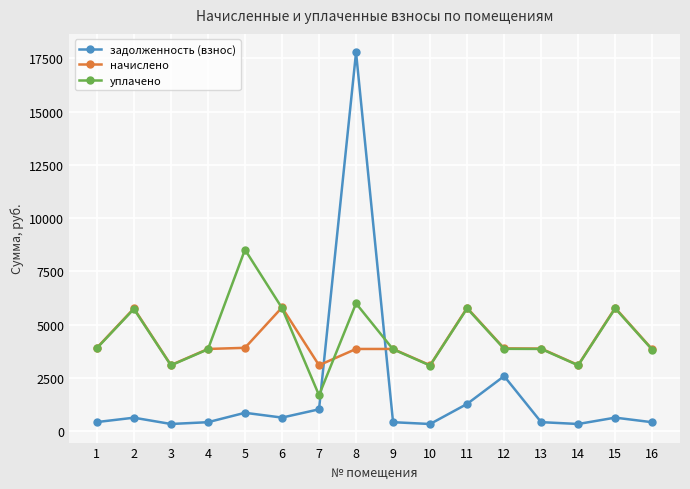

What is the difference between the maximum and minimum values in the уплачено series?

6825.3